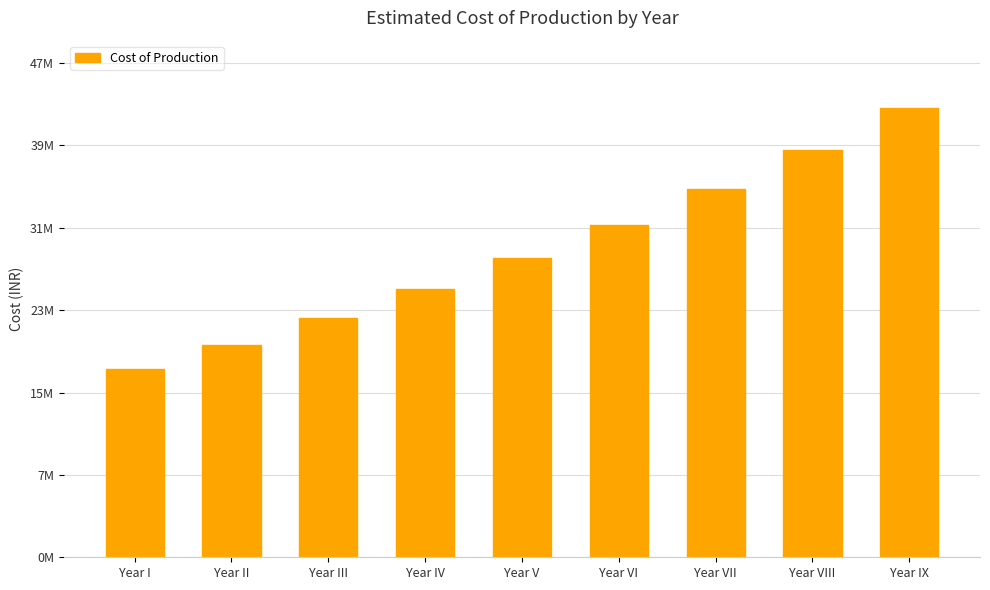

Does the chart contain any negative values?

No